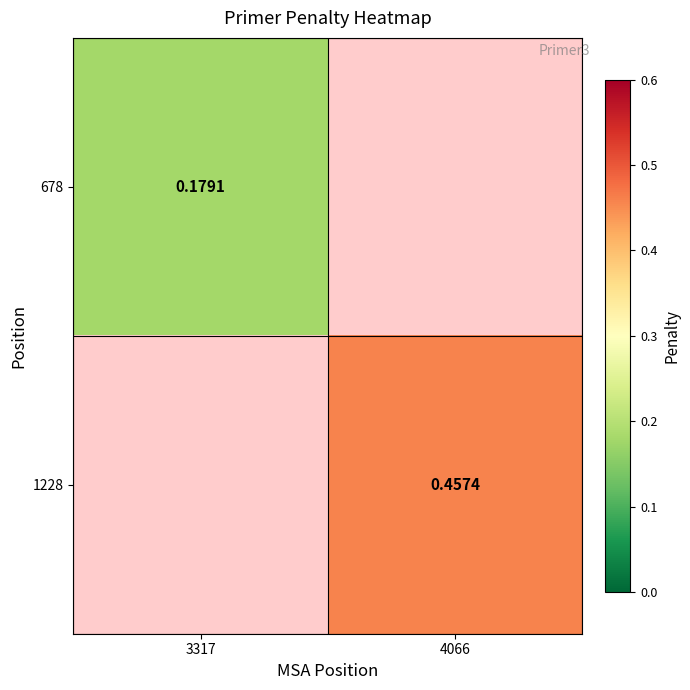

List the labels in order of 1228 value, smallest first.

3317, 4066